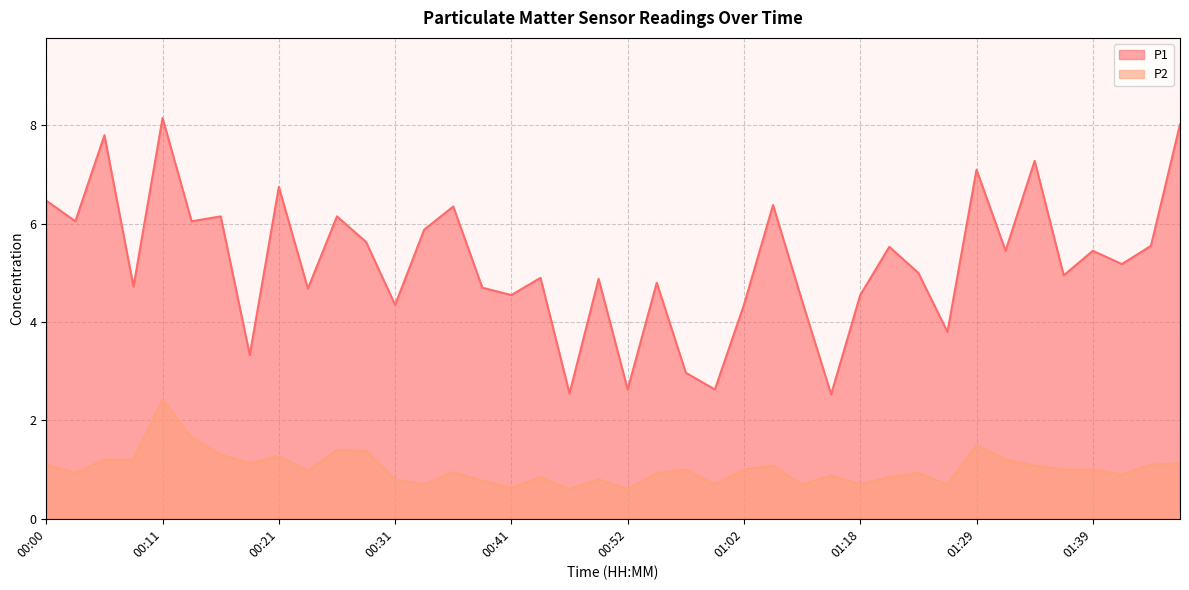

Reading left to right, list all the values displayed in this chart.

P1: 00:00=6.5	00:03=6.0	00:06=7.8	00:08=4.7	00:11=8.2	00:13=6.0	00:16=6.2	00:18=3.3	00:21=6.8	00:24=4.7	00:26=6.2	00:29=5.6	00:31=4.3	00:34=5.9	00:36=6.3	00:39=4.7	00:41=4.5	00:44=4.9	00:47=2.5	00:49=4.9	00:52=2.6	00:54=4.8	00:57=3.0	00:59=2.6	01:02=4.3	01:05=6.4	01:13=4.4	01:16=2.5	01:18=4.5	01:21=5.5	01:23=5.0	01:26=3.8	01:29=7.1	01:31=5.5	01:34=7.3	01:36=5.0	01:39=5.5	01:41=5.2	01:44=5.5	01:46=8.0
P2: 00:00=1.1	00:03=0.9	00:06=1.2	00:08=1.2	00:11=2.4	00:13=1.6	00:16=1.3	00:18=1.1	00:21=1.3	00:24=1.0	00:26=1.4	00:29=1.4	00:31=0.8	00:34=0.7	00:36=0.9	00:39=0.8	00:41=0.6	00:44=0.8	00:47=0.6	00:49=0.8	00:52=0.6	00:54=0.9	00:57=1.0	00:59=0.7	01:02=1.0	01:05=1.1	01:13=0.7	01:16=0.9	01:18=0.7	01:21=0.8	01:23=0.9	01:26=0.7	01:29=1.5	01:31=1.2	01:34=1.1	01:36=1.0	01:39=1.0	01:41=0.9	01:44=1.1	01:46=1.1